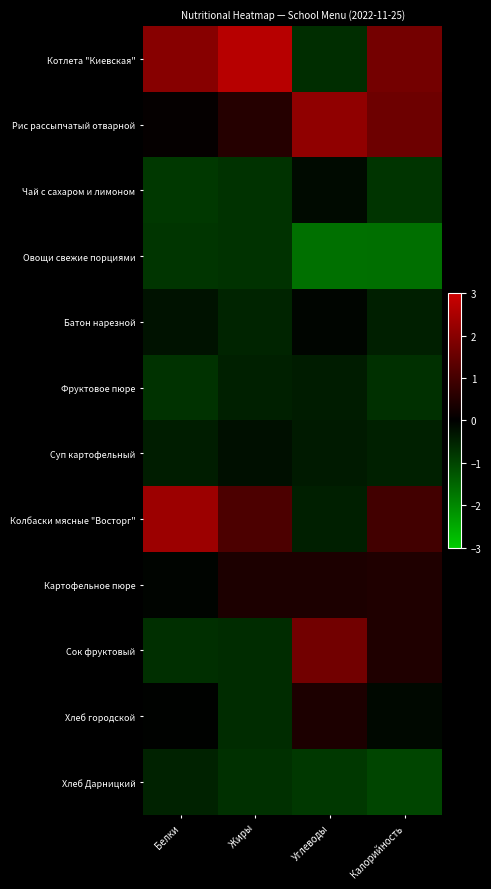

How many categories are shown in the chart?

4